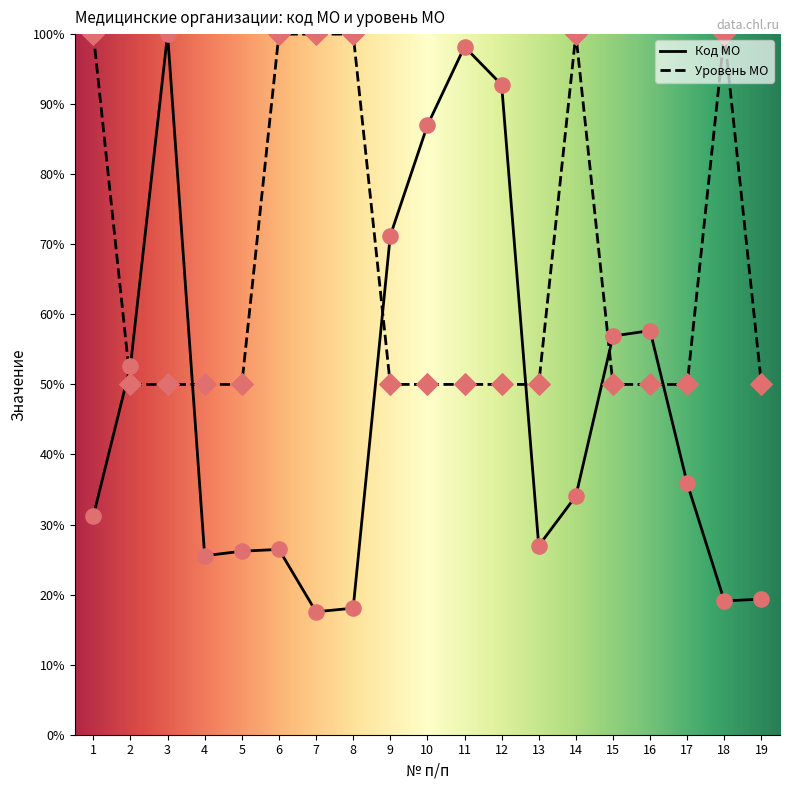

Which series contains the highest Y value?

MO Code